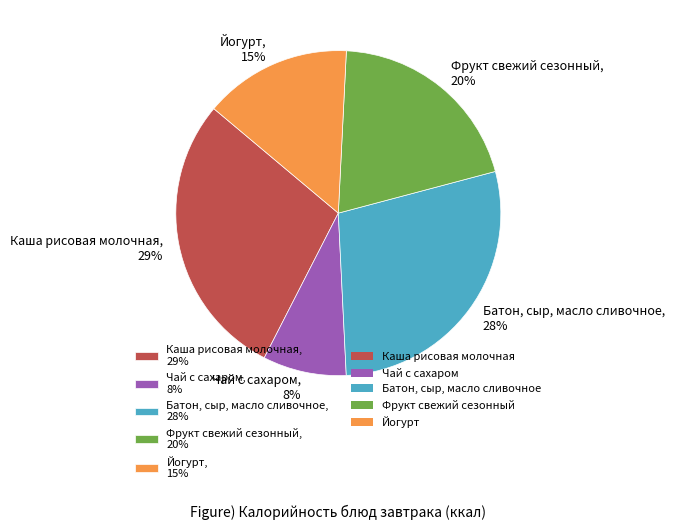

How many slices are in this pie chart?

5